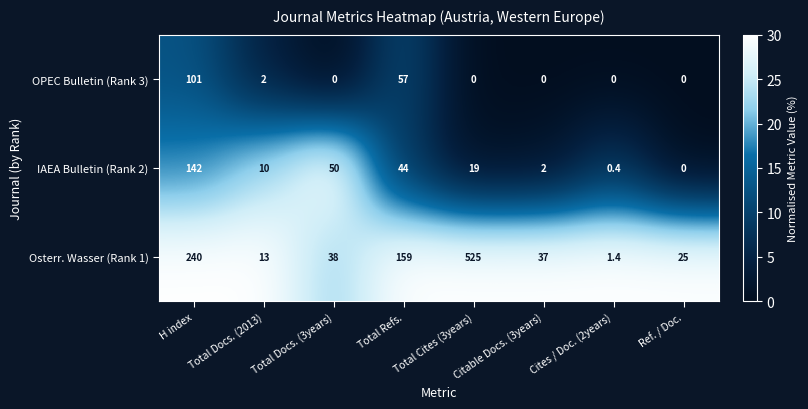

What is the greatest value displayed?

525.0